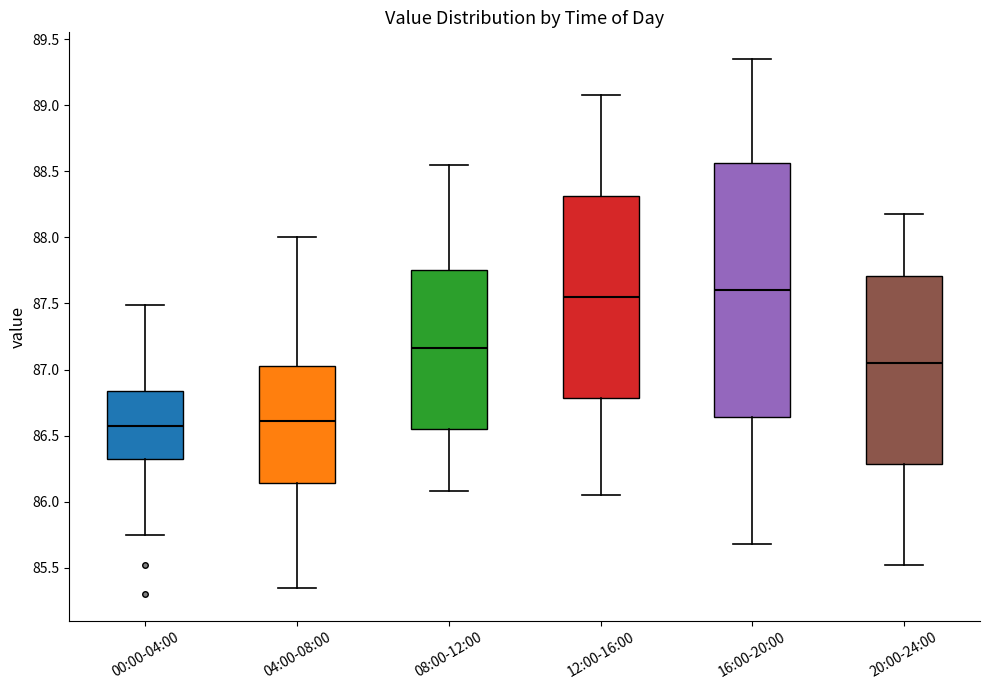

Where is the upper edge of the box for 16:00-20:00 on the y-axis? The values are not printed on the chart, so give them approximately, as read against the axis.

88.55